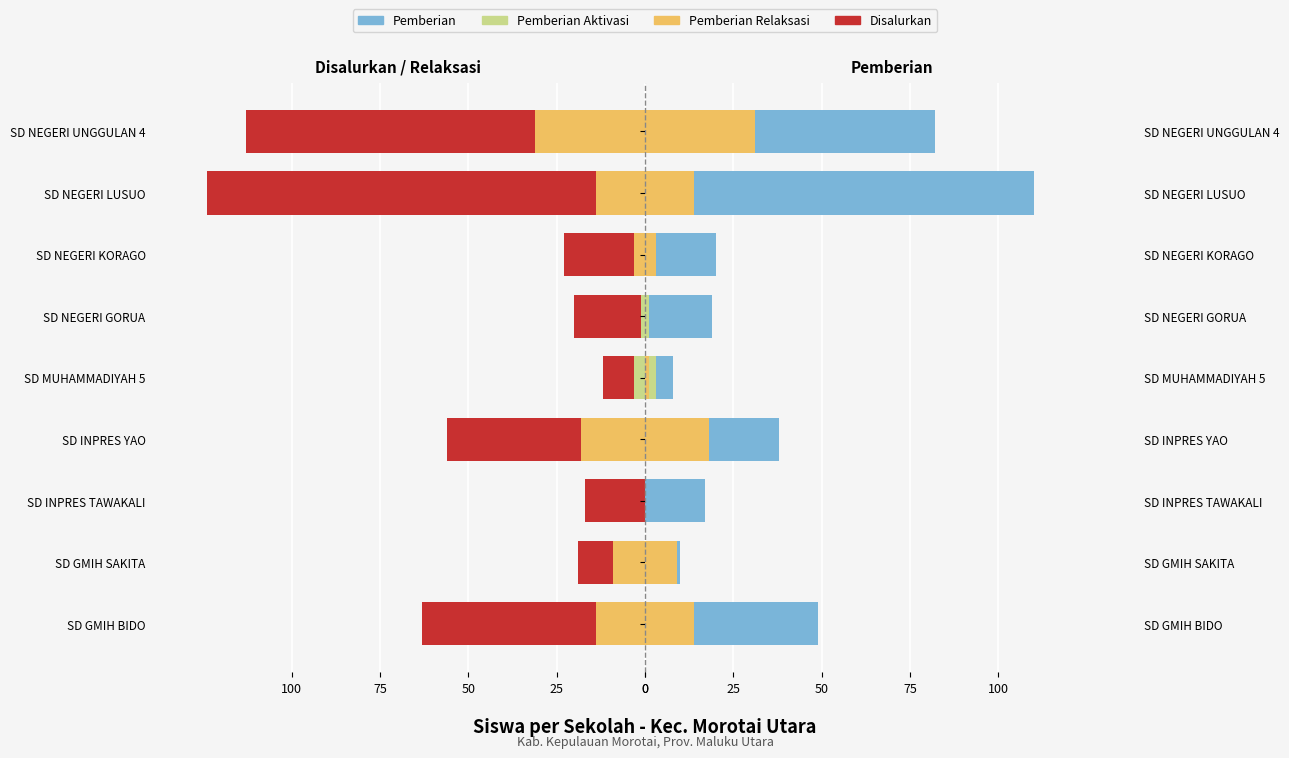

Is the value of Pemberian Relaksasi at SD INPRES YAO greater than the value of Pemberian at SD INPRES TAWAKALI?

Yes